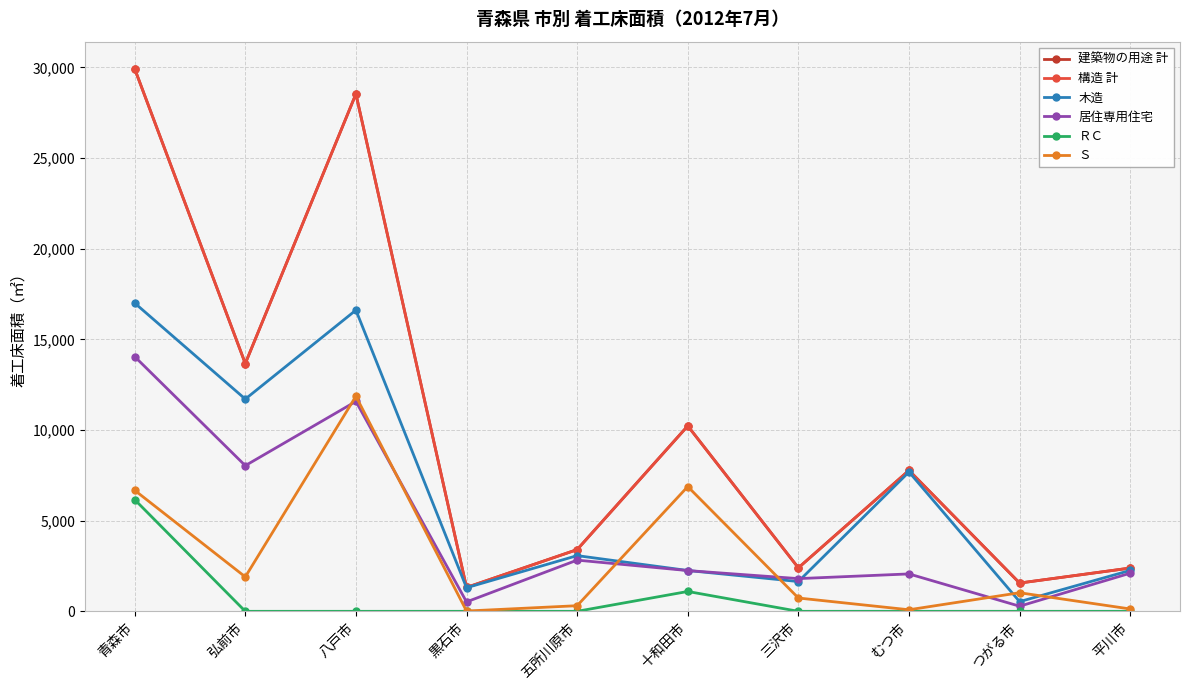

Which has a higher value, 青森市 or 八戸市?

青森市